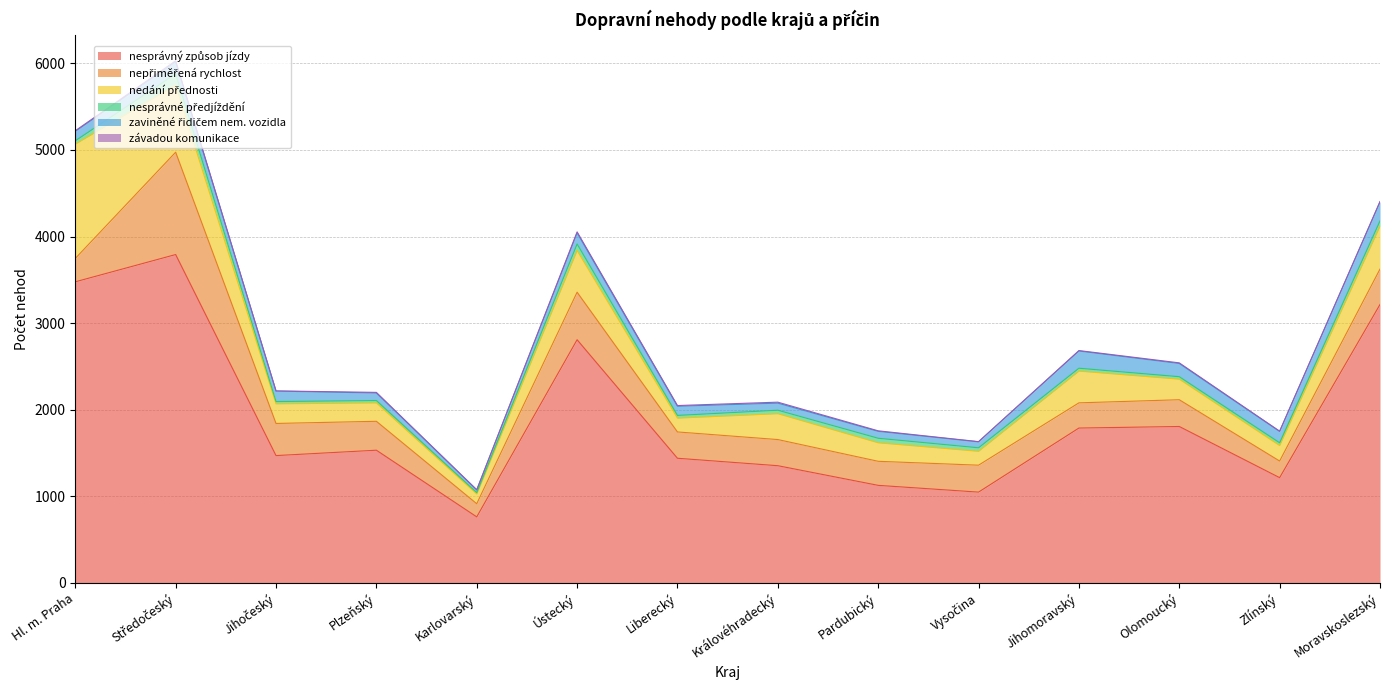

What is the sum of the nesprávný způsob jízdy values at Karlovarský and Jihočeský?

2232